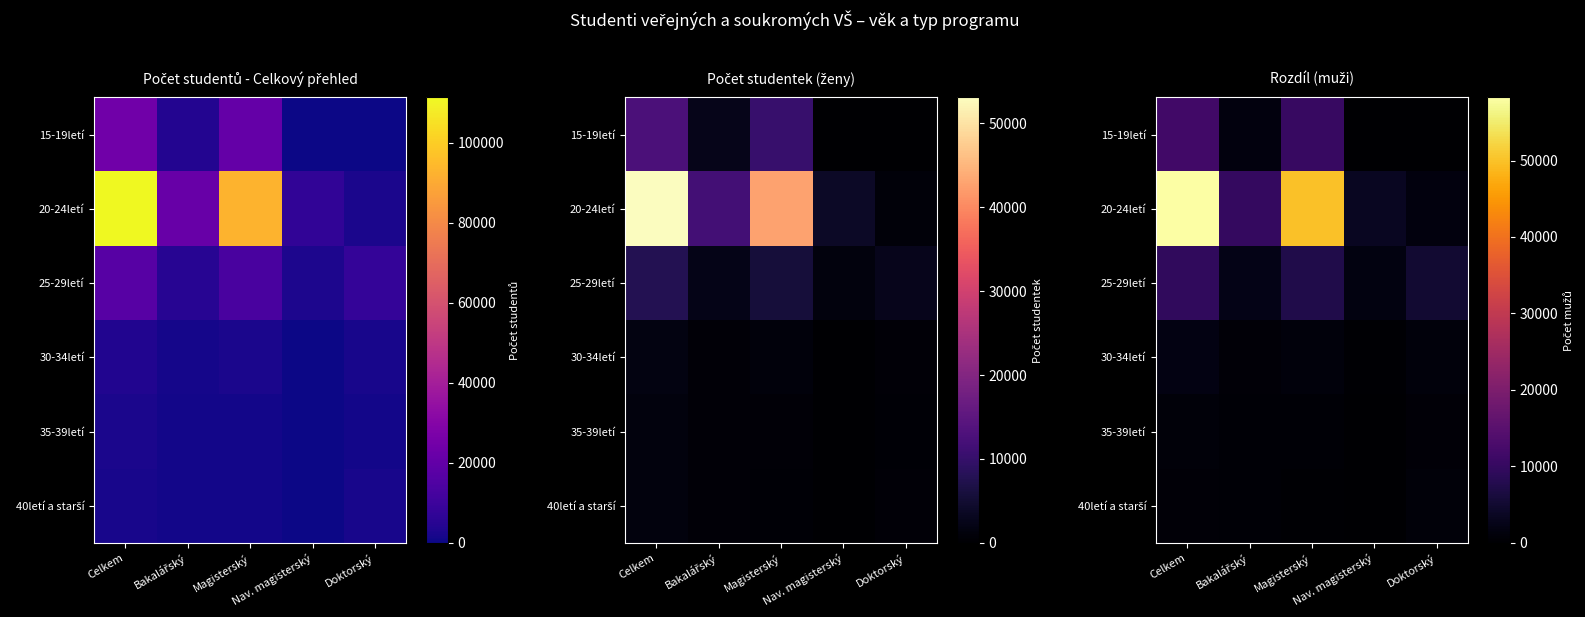

At how many categories does at least one series exceed 21333?

2